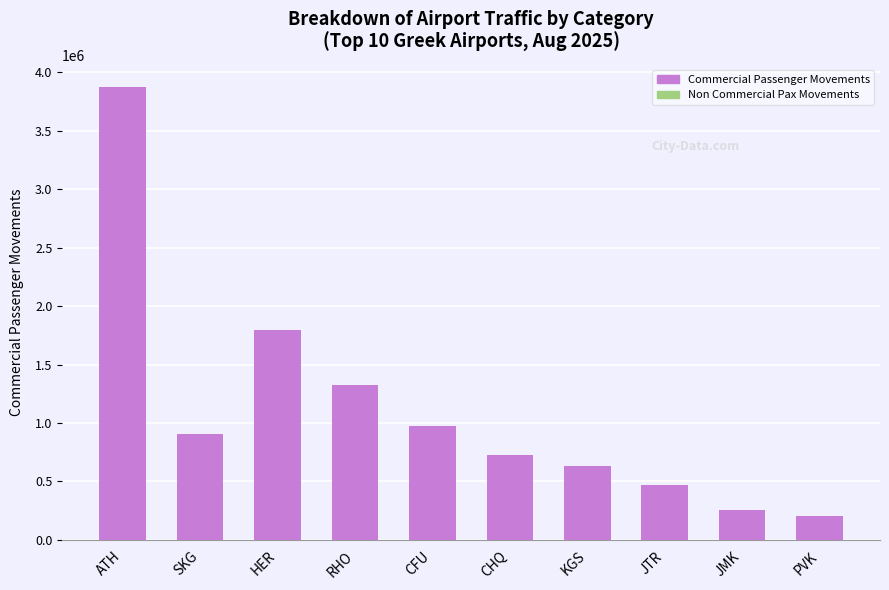

What is the sum of the values at RHO and HER?

3116359